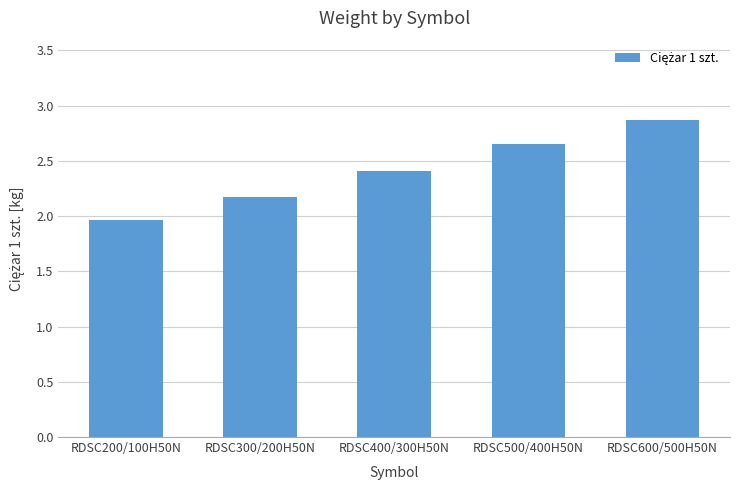

What is the change in value from RDSC200/100H50N to RDSC600/500H50N?

+0.9